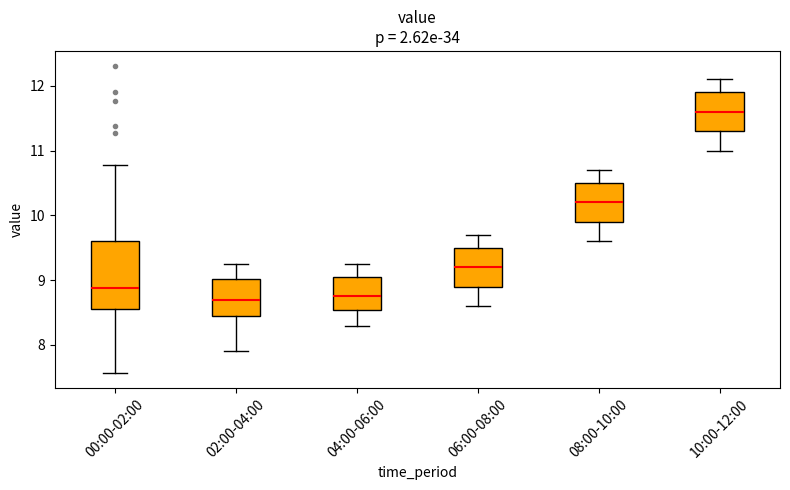

Reading left to right, read every box against the y-axis: the position of its median line, the range the box covers, and the ends of its whiskers. The values are not printed on the chart, so give them approximately, as read against the axis.

00:00-02:00: median 8.9, box 8.6 to 9.6, whiskers 7.6 to 10.8
02:00-04:00: median 8.7, box 8.5 to 9.0, whiskers 7.9 to 9.3
04:00-06:00: median 8.8, box 8.5 to 9.1, whiskers 8.3 to 9.3
06:00-08:00: median 9.2, box 8.9 to 9.5, whiskers 8.6 to 9.7
08:00-10:00: median 10.2, box 9.9 to 10.5, whiskers 9.6 to 10.7
10:00-12:00: median 11.6, box 11.3 to 11.9, whiskers 11.0 to 12.1